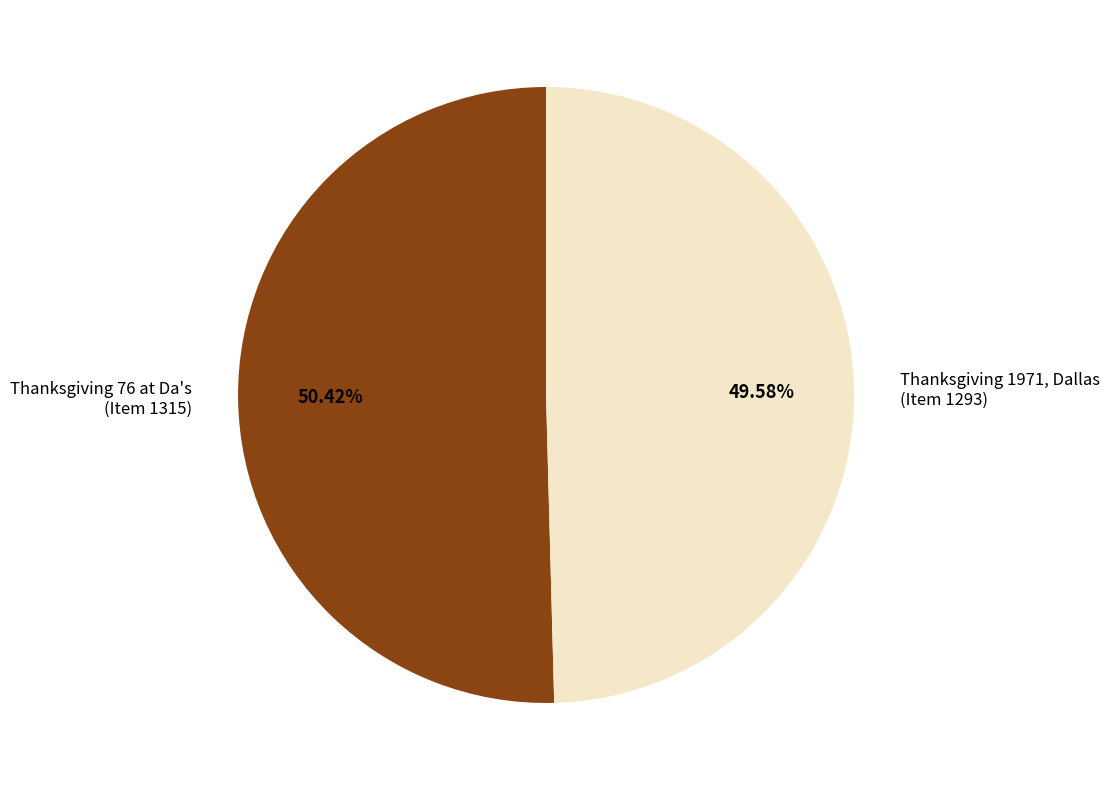

Which category has the smallest portion of the pie?

Thanksgiving 1971, Dallas (Item 1293)